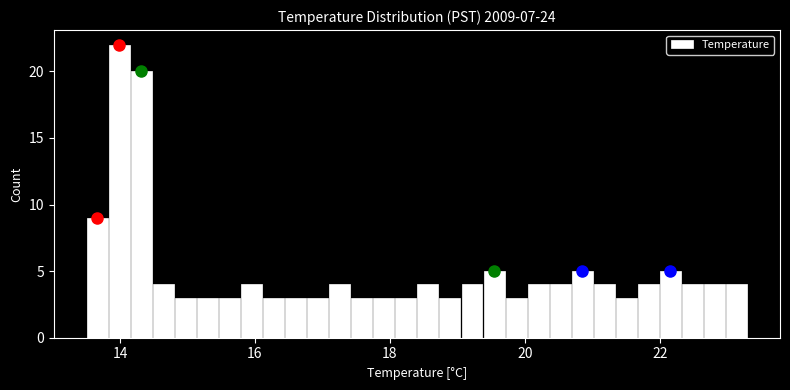

Around what value on the x-axis is the tallest bar? Give the approximate position of its centre, as read against the axis.

14.0